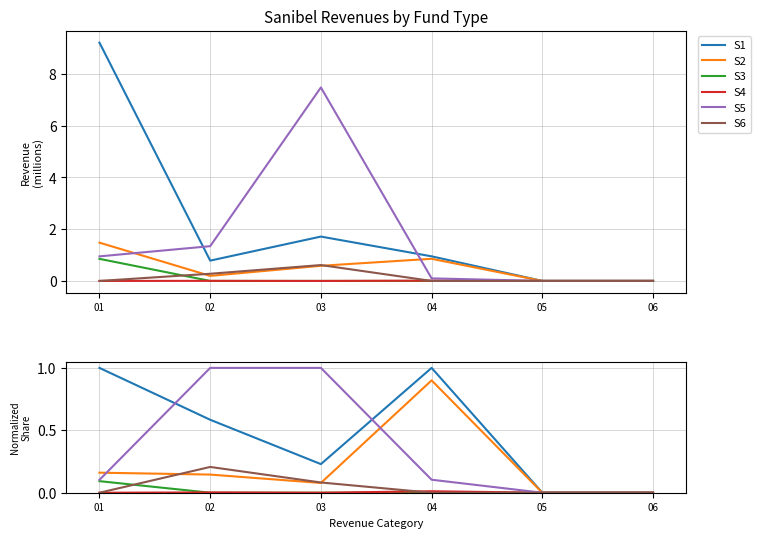

Which series changed the most between 02 and 03?

S1